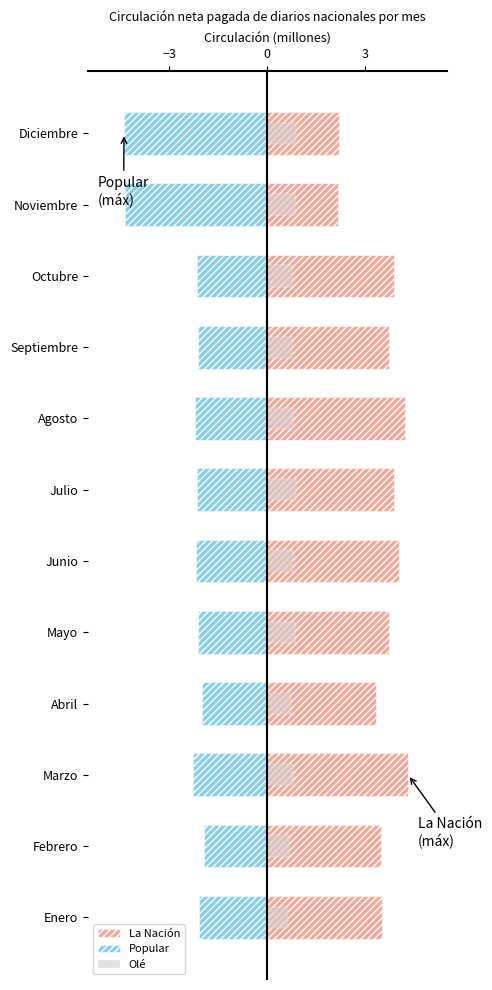

What is the minimum value for Popular?

-4.4